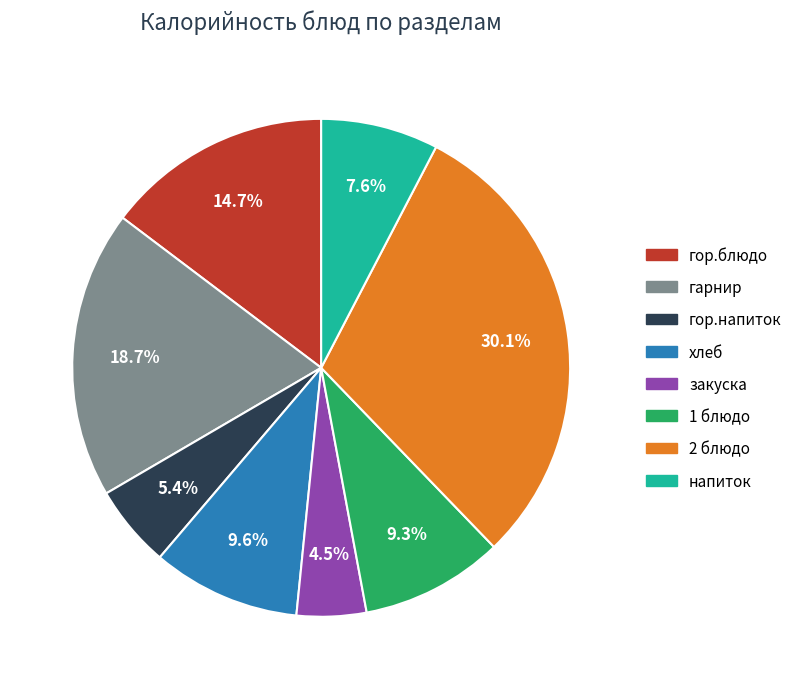

Does any single category account for the majority?

No